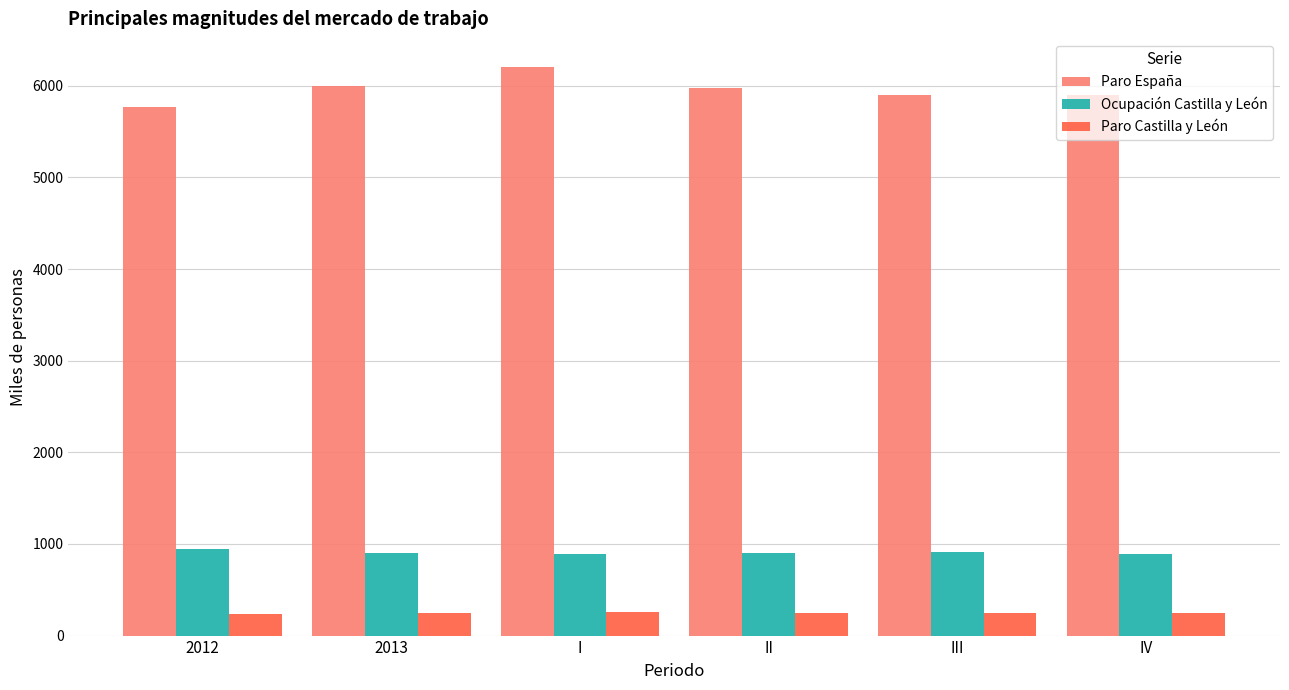

Which category has the highest value across all series?

I